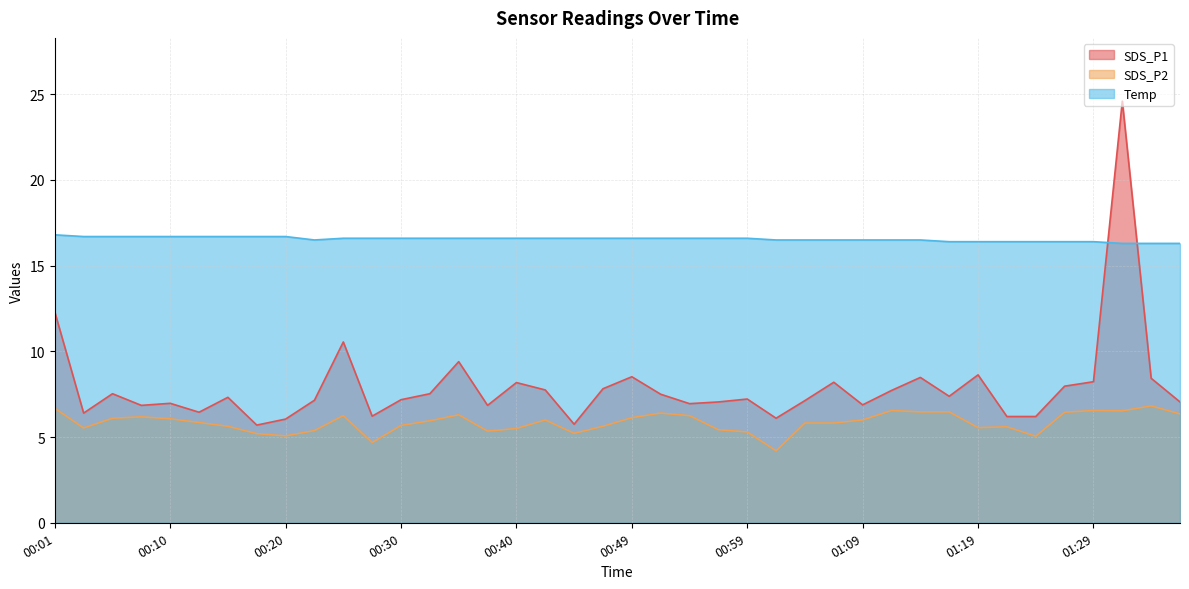

What is the average value of the Temp series?

16.6